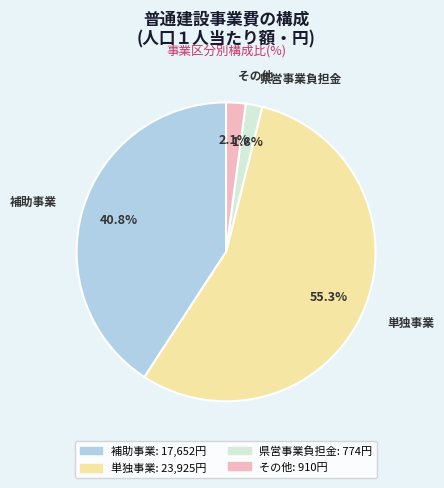

Is it true that 県営事業負担金 is 2% of the pie?

True